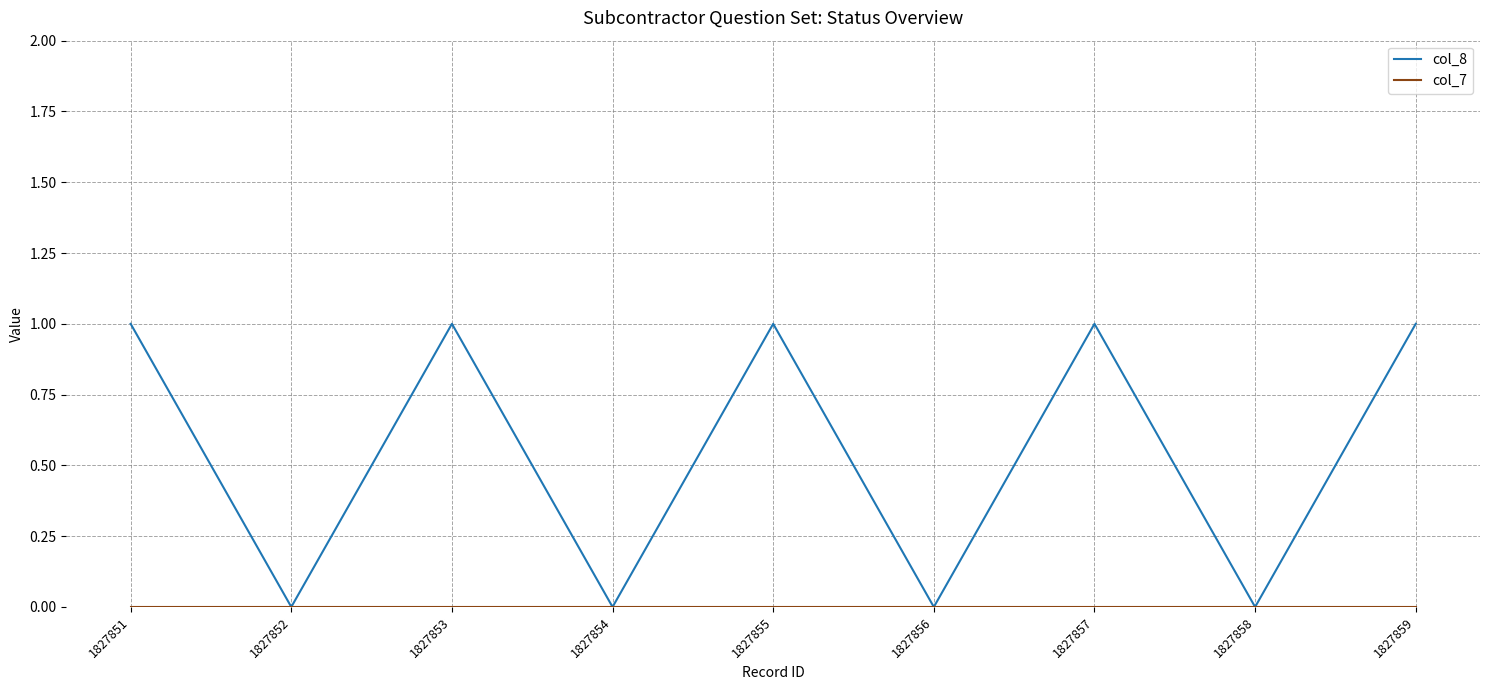

True or false: col_8 has a value of 0 at 1827859.

False